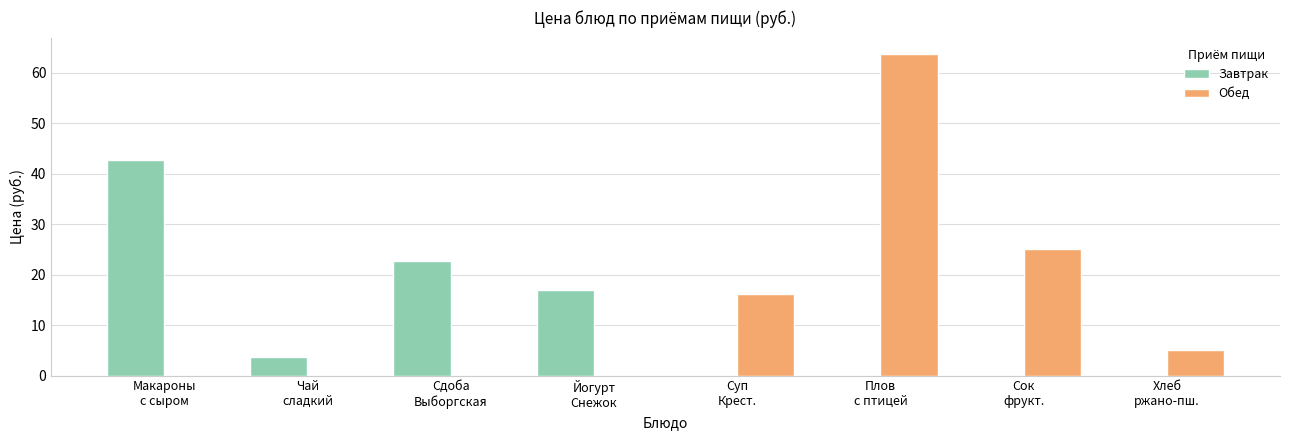

What is the sum of all Завтрак values?

86.2